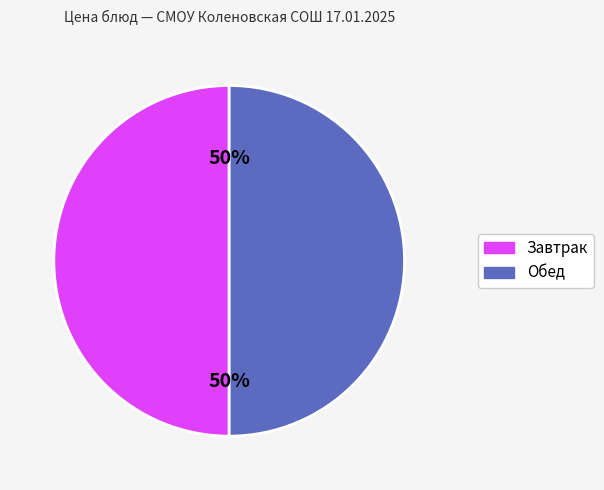

To the nearest percent, what is the average slice percentage?

50%